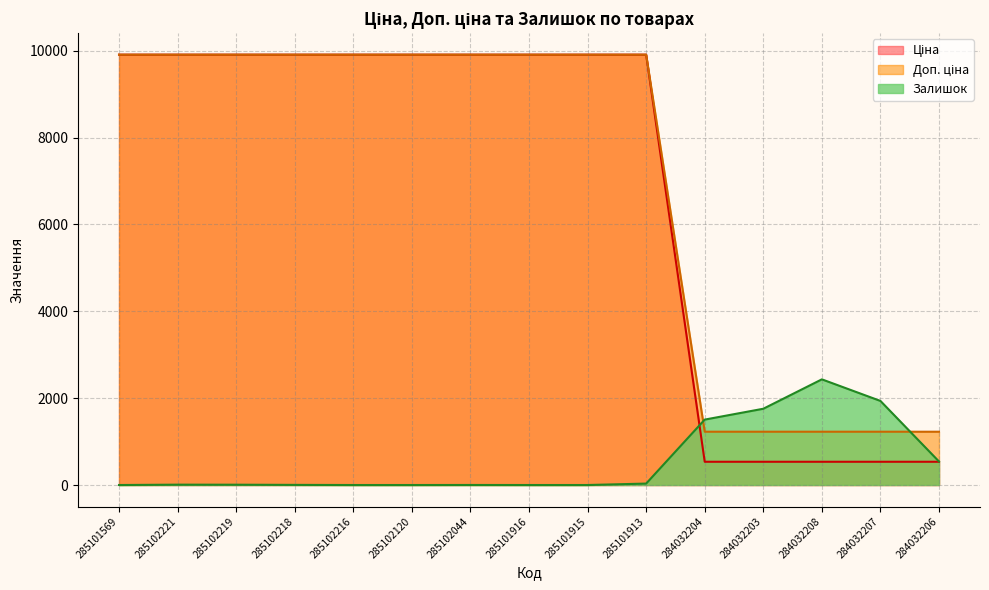

What is the total value across all series at 285101916?

19817.0